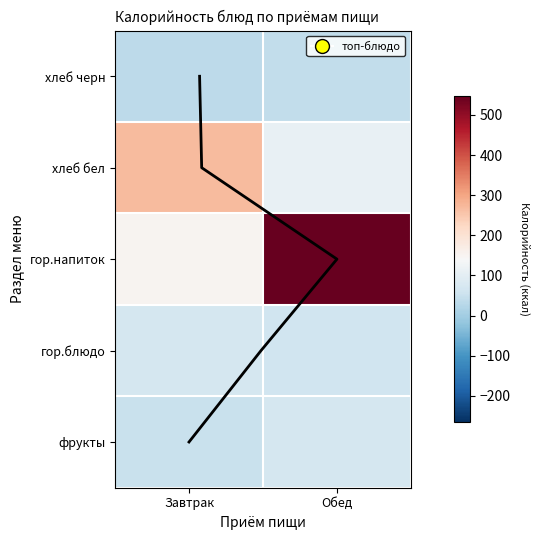

Which category has the lowest value in the гор.напиток series?

Завтрак